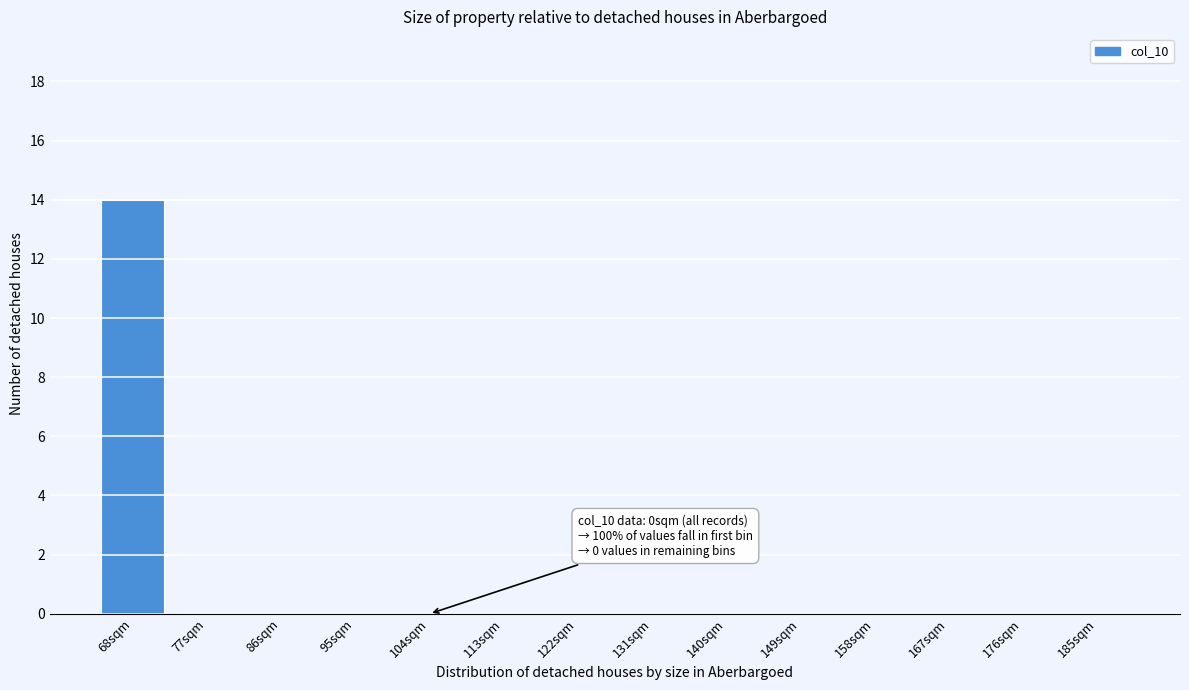

Reading right to left, transcribe all the data shown in this chart.

185sqm=0	176sqm=0	167sqm=0	158sqm=0	149sqm=0	140sqm=0	131sqm=0	122sqm=0	113sqm=0	104sqm=0	95sqm=0	86sqm=0	77sqm=0	68sqm=14